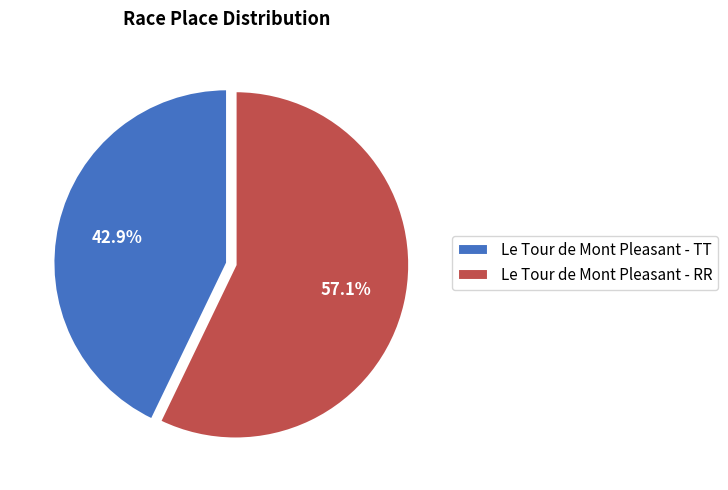

What is the smallest slice in the pie chart?

Le Tour de Mont Pleasant - TT